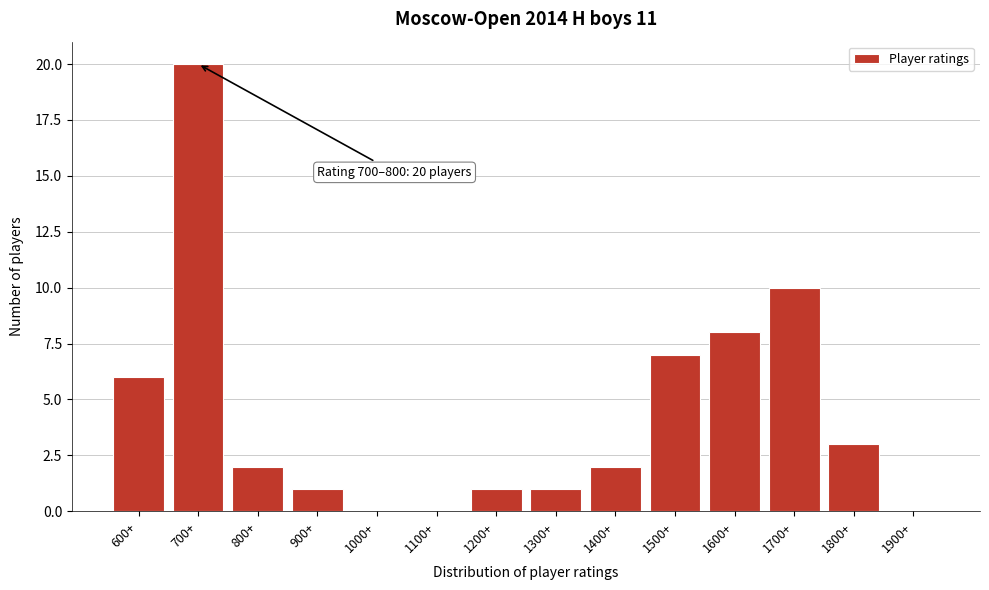

Reading left to right, transcribe all the data shown in this chart.

600+=6	700+=20	800+=2	900+=1	1000+=0	1100+=0	1200+=1	1300+=1	1400+=2	1500+=7	1600+=8	1700+=10	1800+=3	1900+=0